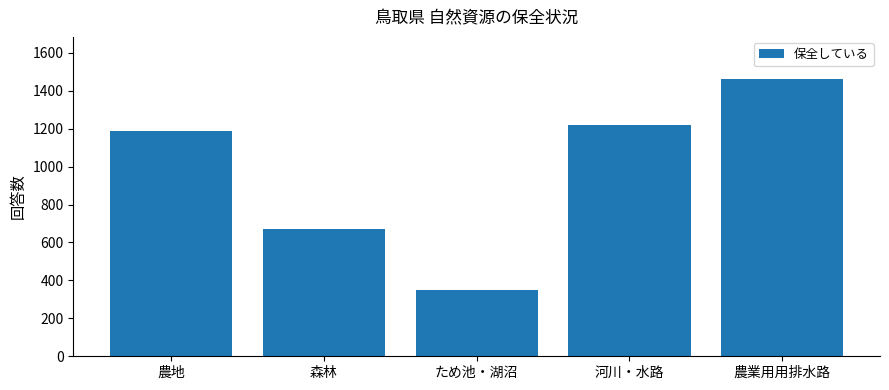

List the labels in order of value, smallest first.

ため池・湖沼, 森林, 農地, 河川・水路, 農業用用排水路